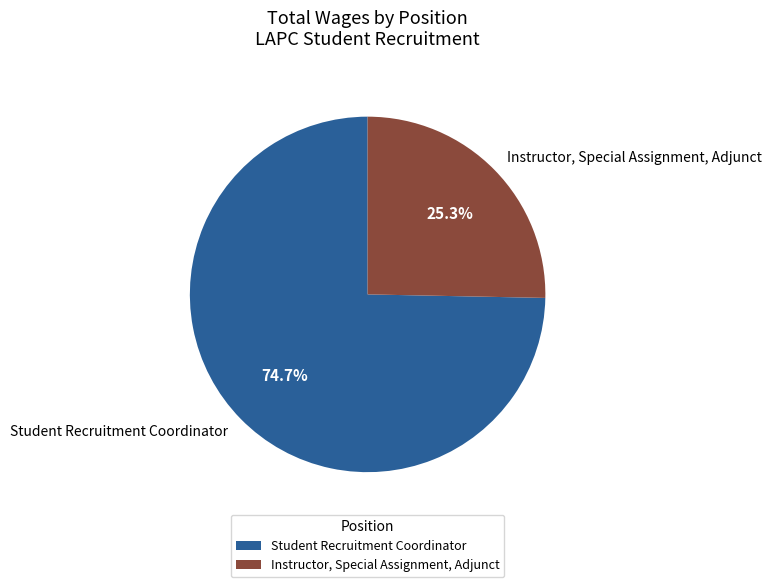

Approximately how many times larger is the value at Student Recruitment Coordinator compared to Instructor, Special Assignment, Adjunct?

3.0